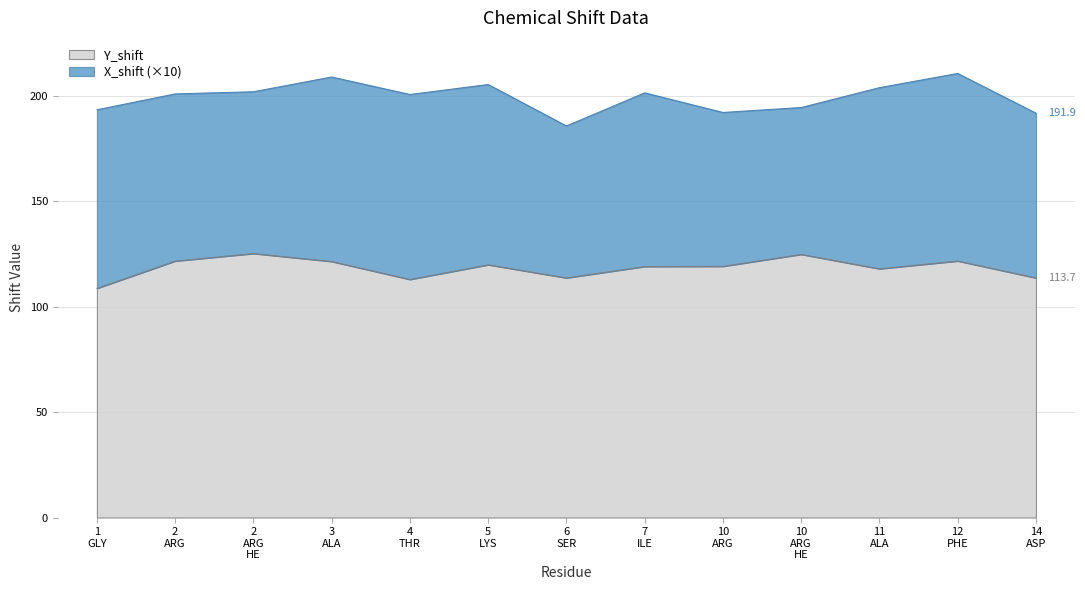

What is the value of the 12th point from the left?

121.8